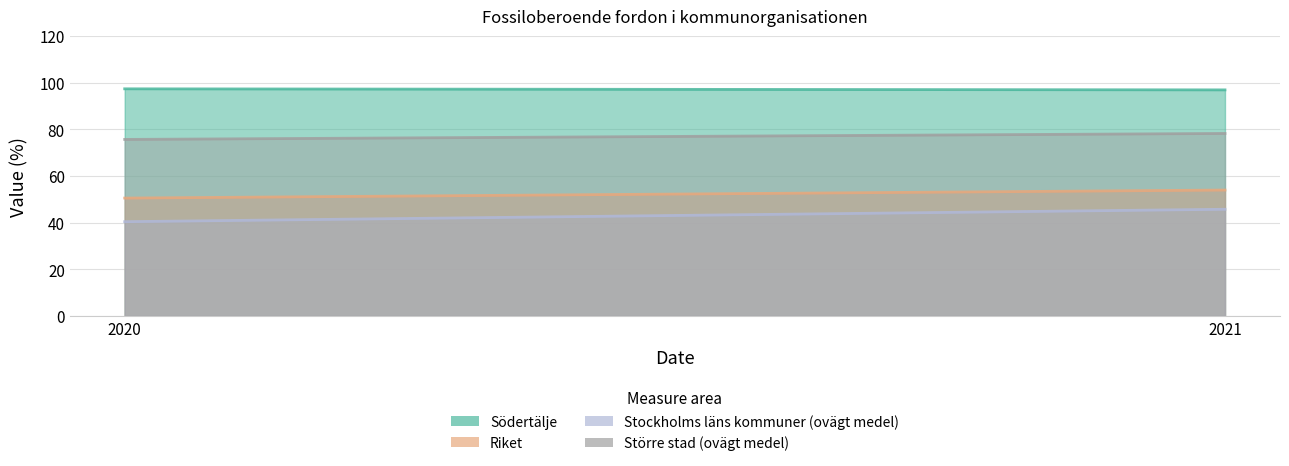

At how many categories does at least one series exceed 65?

2